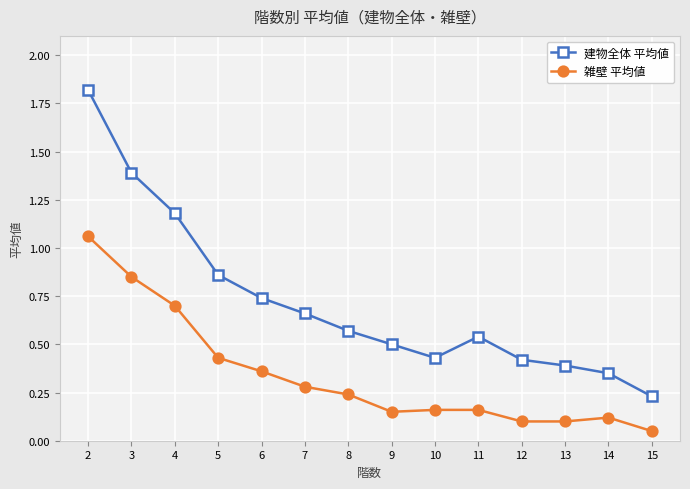

Which series has the widest spread of values?

建物全体 平均値